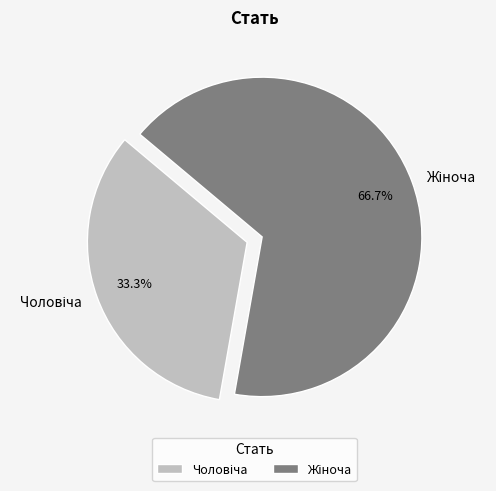

Is there a majority slice in this chart?

Yes